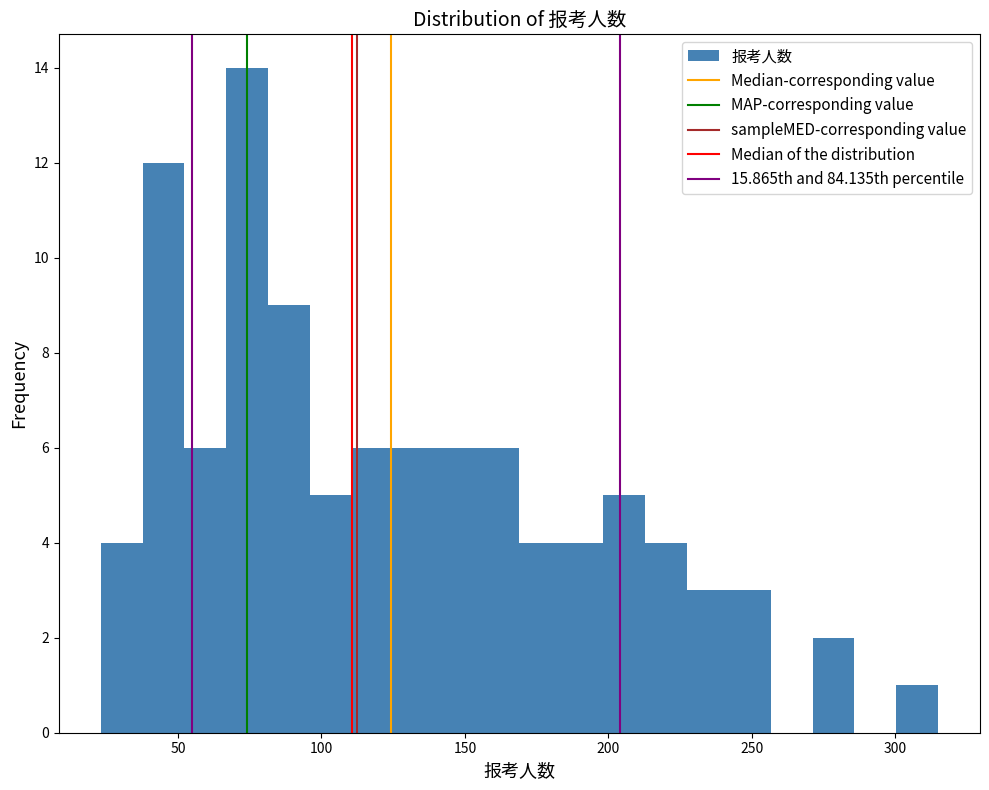

Read against the x-axis, roughly where is the centre of the tallest bar?

75